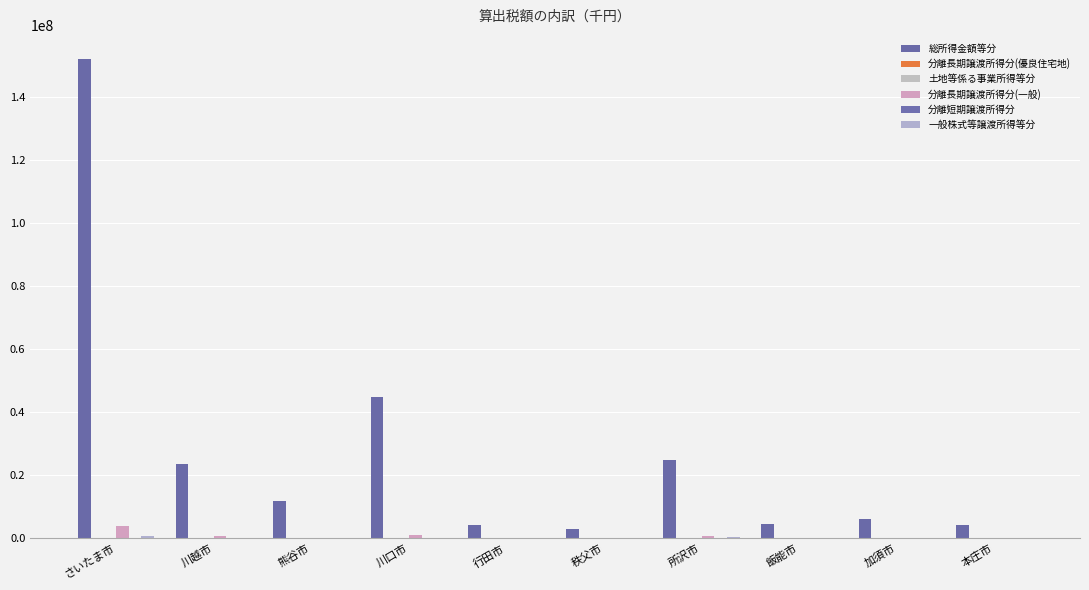

Does the chart contain stacked bars?

No